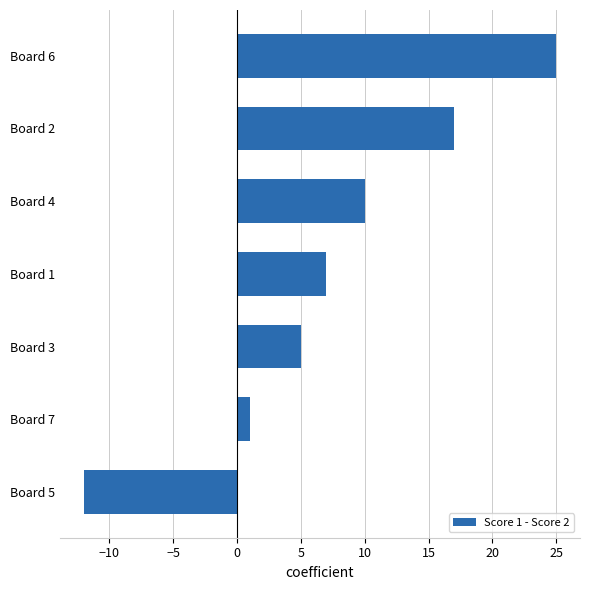

Which label corresponds to the largest value in the chart?

Board 6